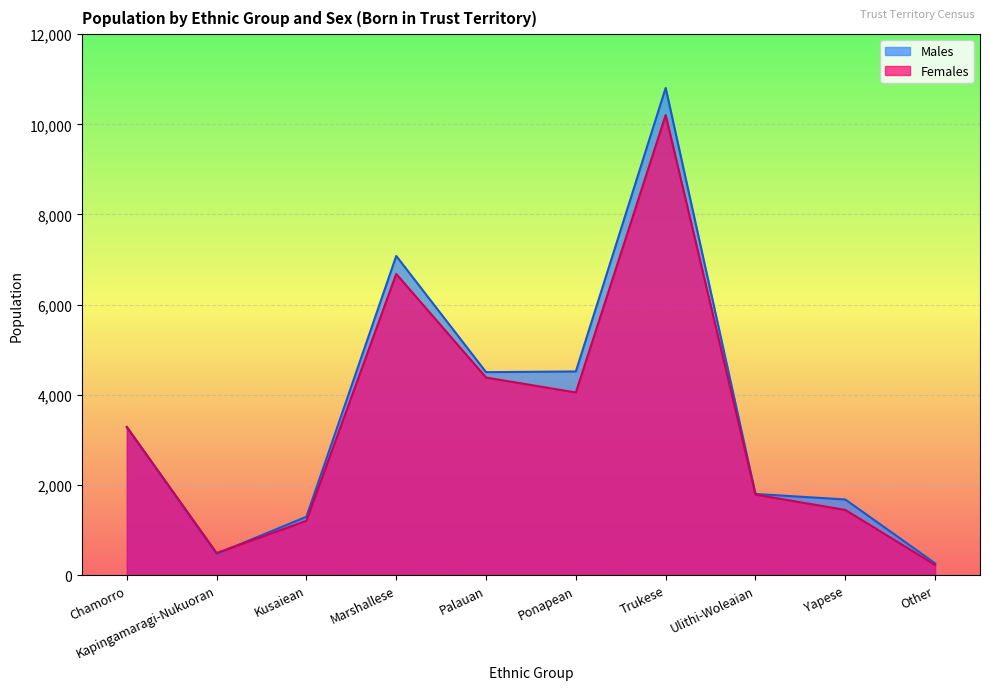

Where do Males and Females first cross each other?

Kapingamaragi-Nukuoran and Kusaiean